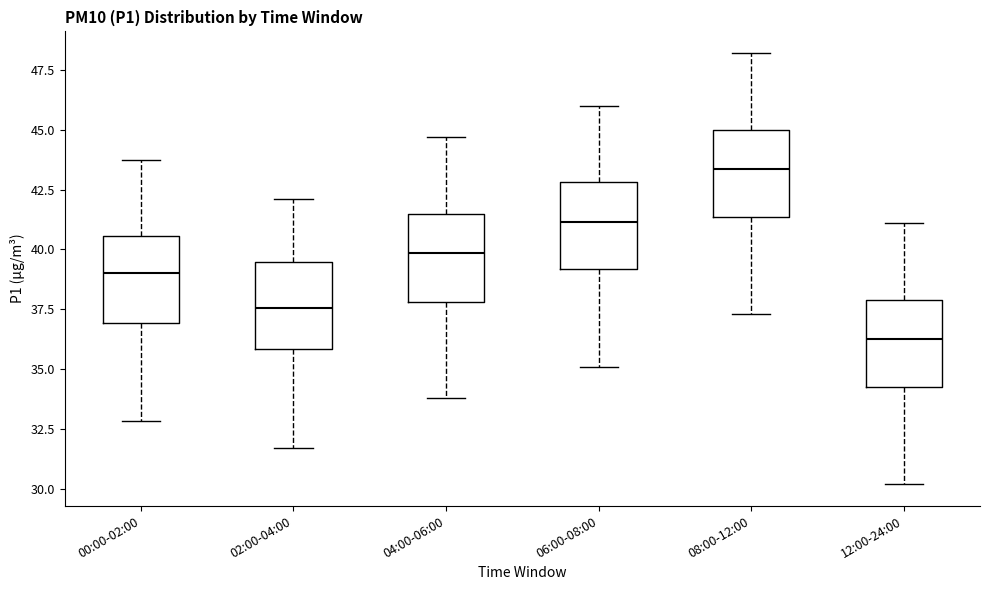

Reading left to right, read every box against the y-axis: the position of its median line, the range the box covers, and the ends of its whiskers. The values are not printed on the chart, so give them approximately, as read against the axis.

00:00-02:00: median 39.0, box 37.0 to 40.5, whiskers 33.0 to 43.5
02:00-04:00: median 37.5, box 36.0 to 39.5, whiskers 31.5 to 42.0
04:00-06:00: median 40.0, box 38.0 to 41.5, whiskers 34.0 to 44.5
06:00-08:00: median 41.0, box 39.0 to 43.0, whiskers 35.0 to 46.0
08:00-12:00: median 43.5, box 41.5 to 45.0, whiskers 37.5 to 48.0
12:00-24:00: median 36.5, box 34.5 to 38.0, whiskers 30.0 to 41.0